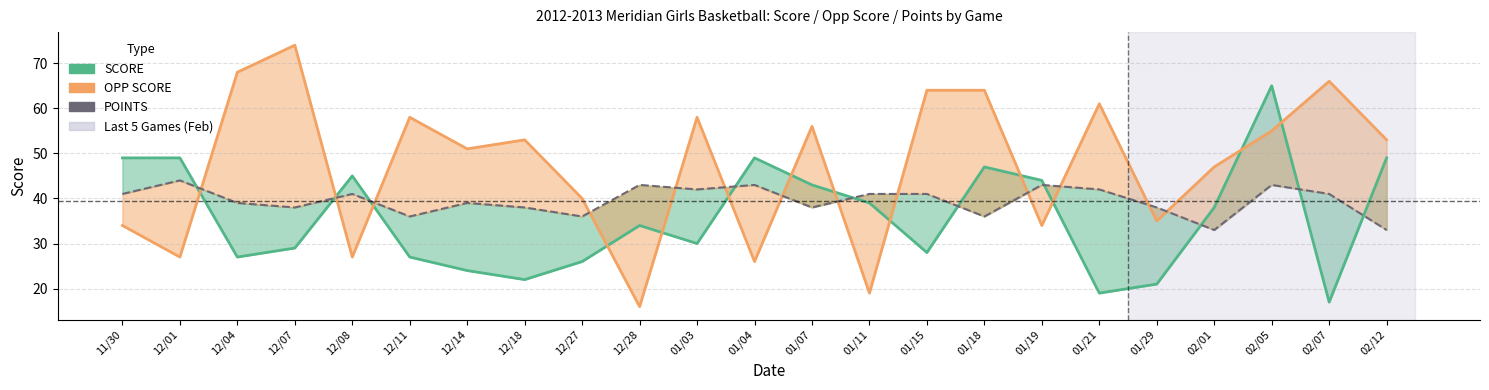

Which series changed the most between 12/08 and 01/03?

OPP SCORE